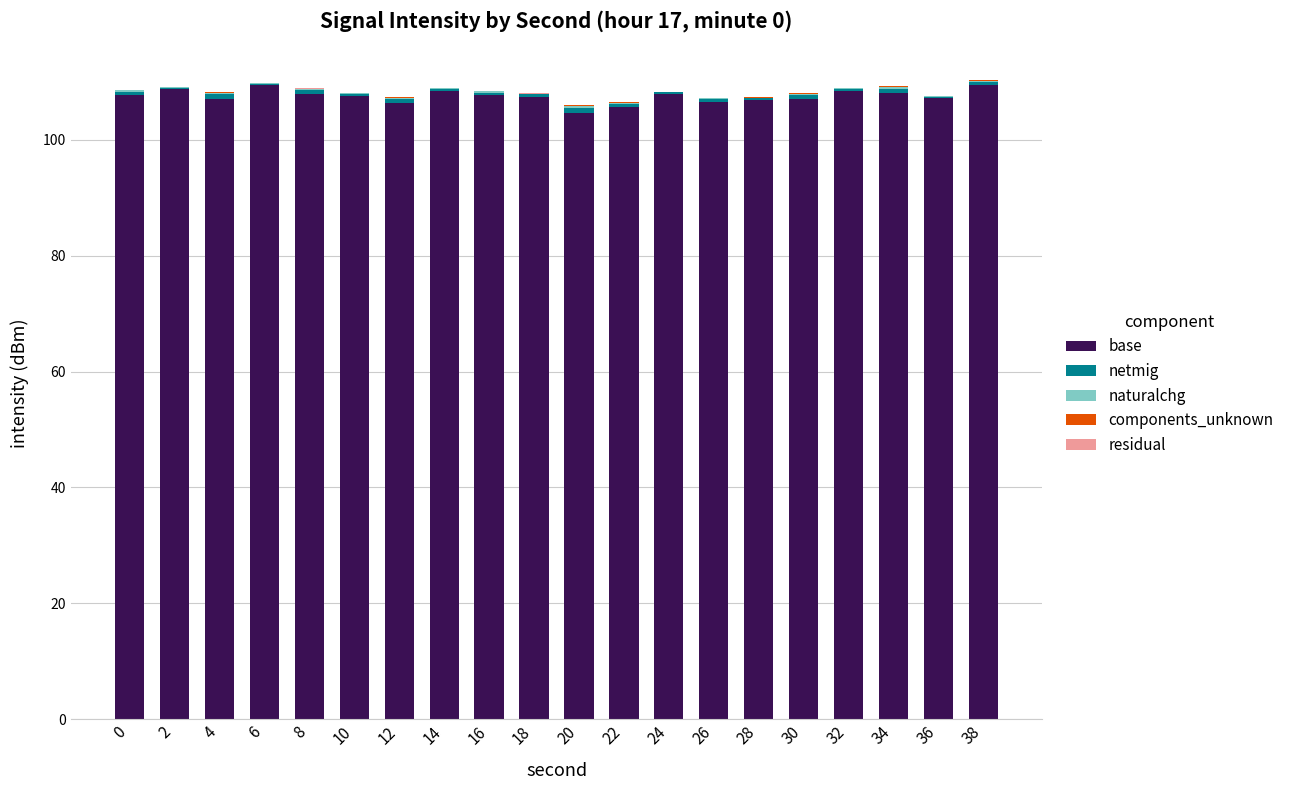

The base series shows 108.0 at 8. True or false?

True